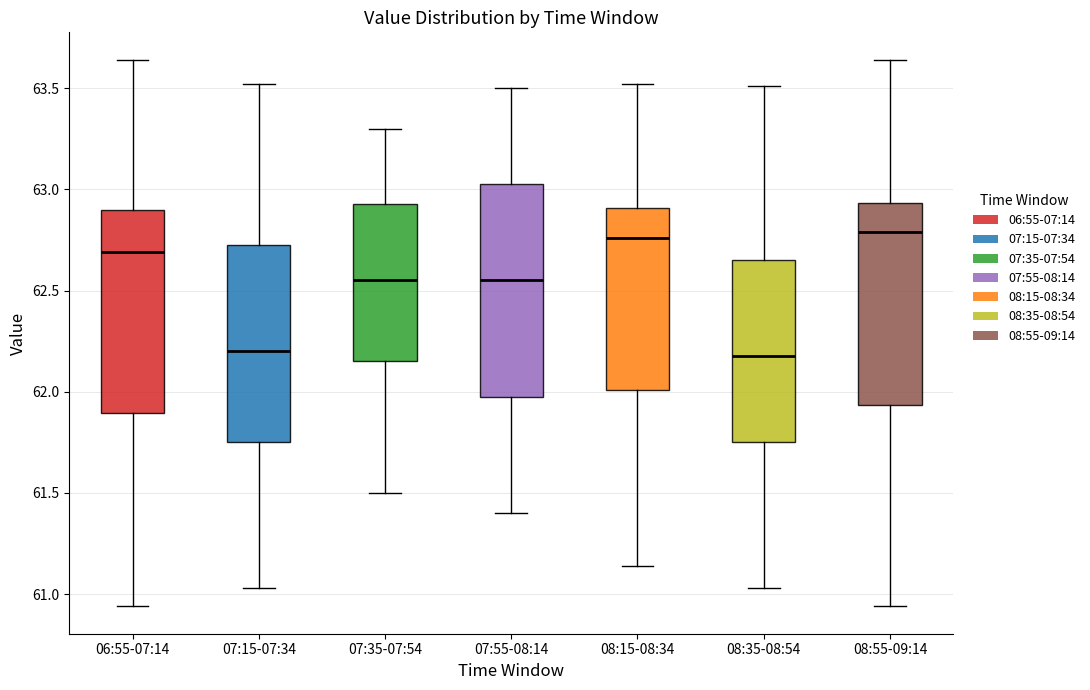

Where does the median line of the box for 08:55-09:14 sit on the y-axis? The values are not printed on the chart, so give them approximately, as read against the axis.

62.80